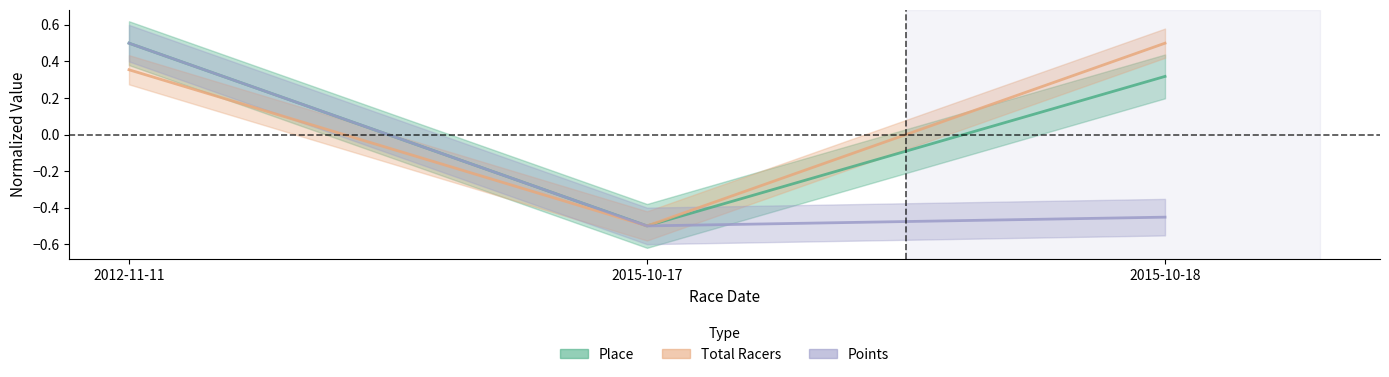

What is the smallest value displayed?

-0.5